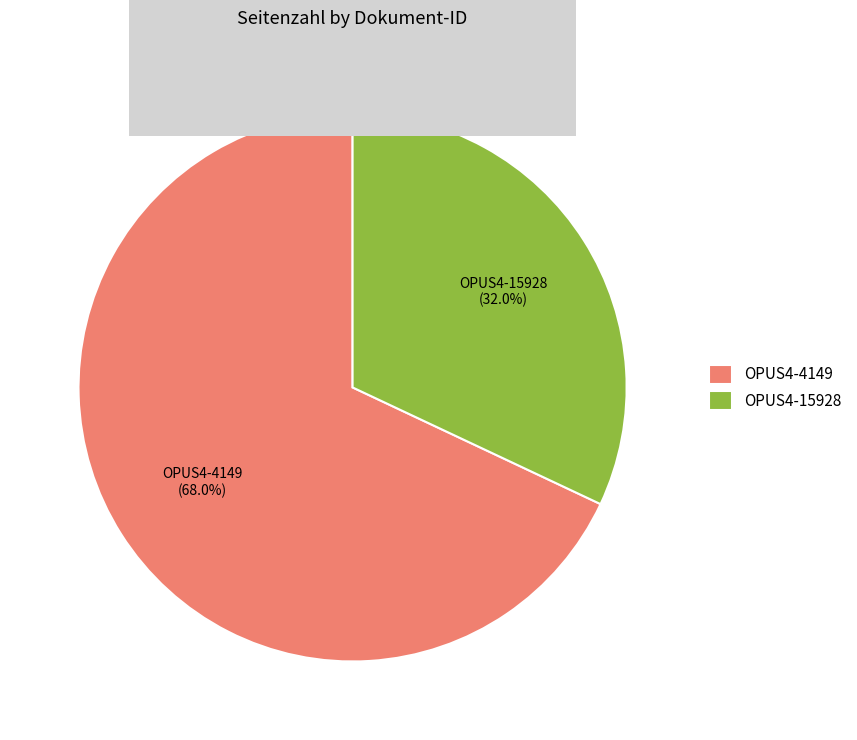

To the nearest percent, what is the difference between the OPUS4-15928 and OPUS4-4149 slice percentages?

36%